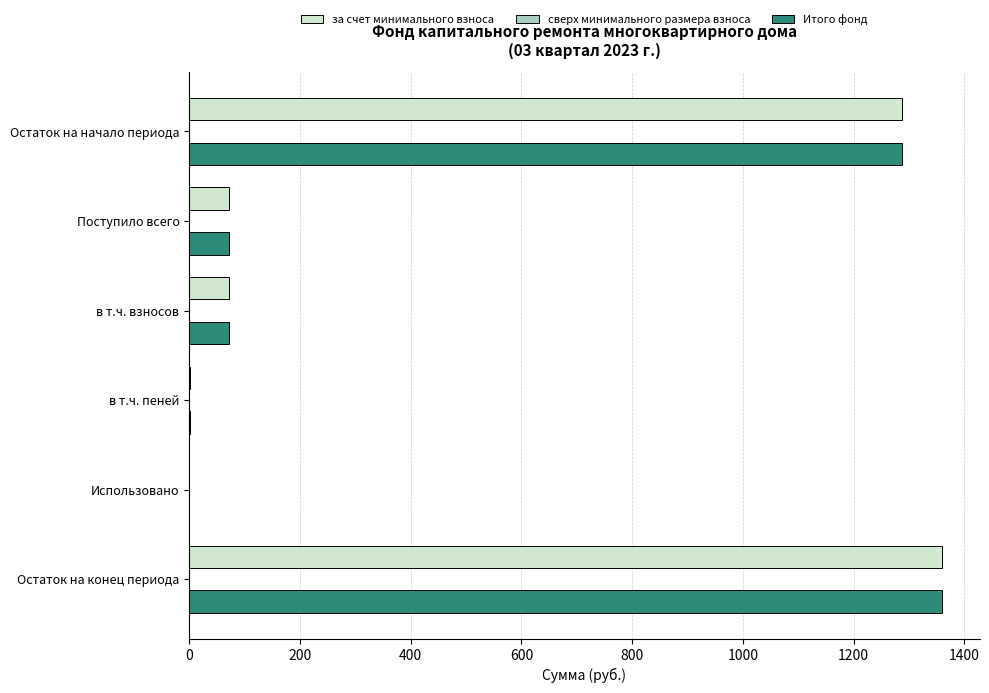

Is the value of за счет минимального взноса at Остаток на конец периода greater than the value of Итого фонд at Поступило всего?

Yes